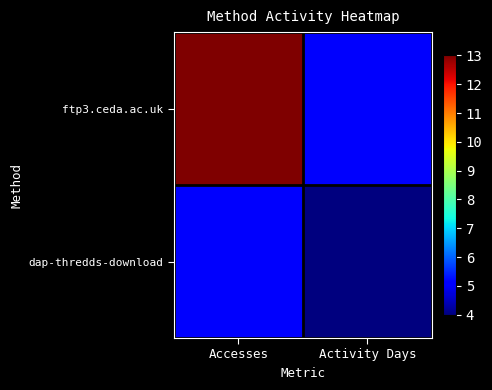

Rank the series at Activity Days from highest to lowest value.

ftp3.ceda.ac.uk, dap-thredds-download